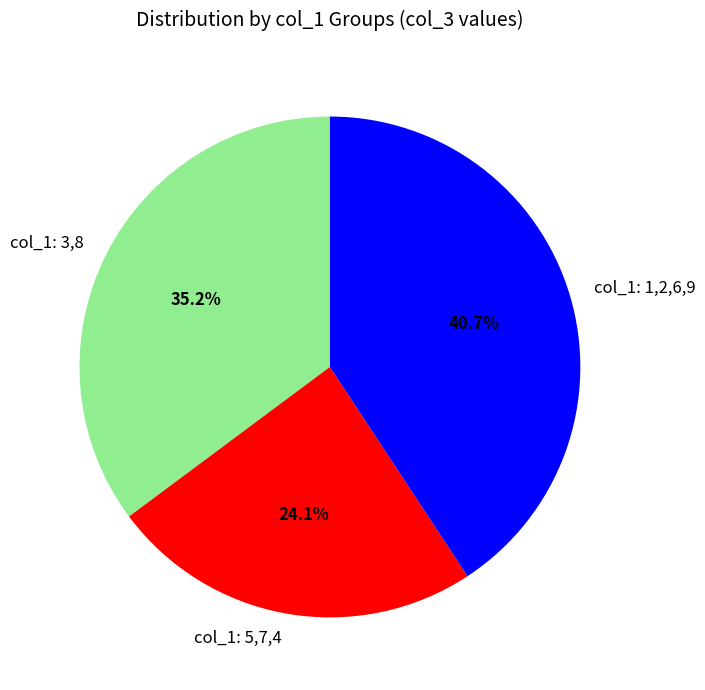

Which slice is the largest?

col_1: 1,2,6,9